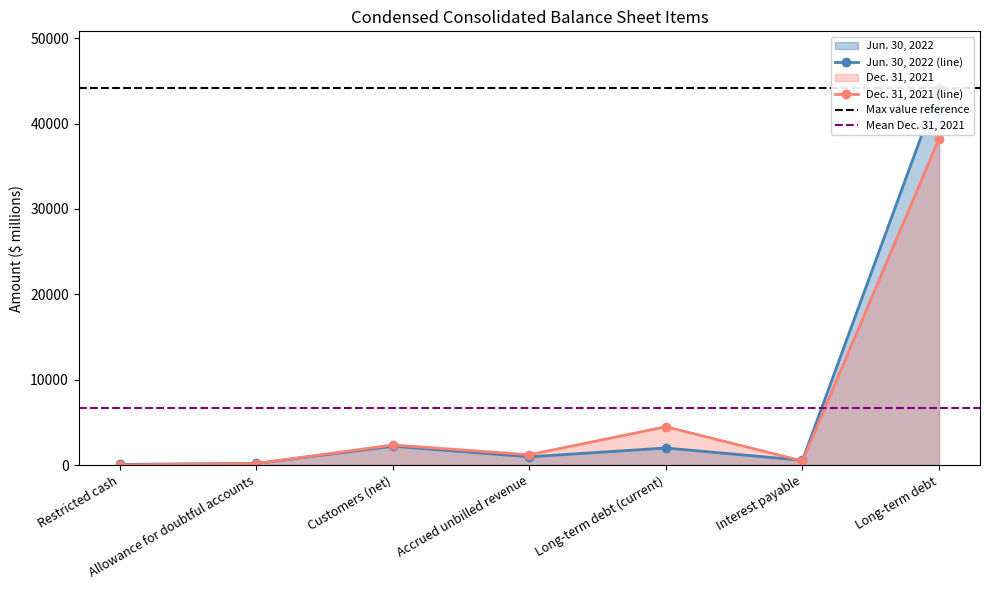

Where do Jun. 30, 2022 and Dec. 31, 2021 first cross each other?

Allowance for doubtful accounts and Customers (net)